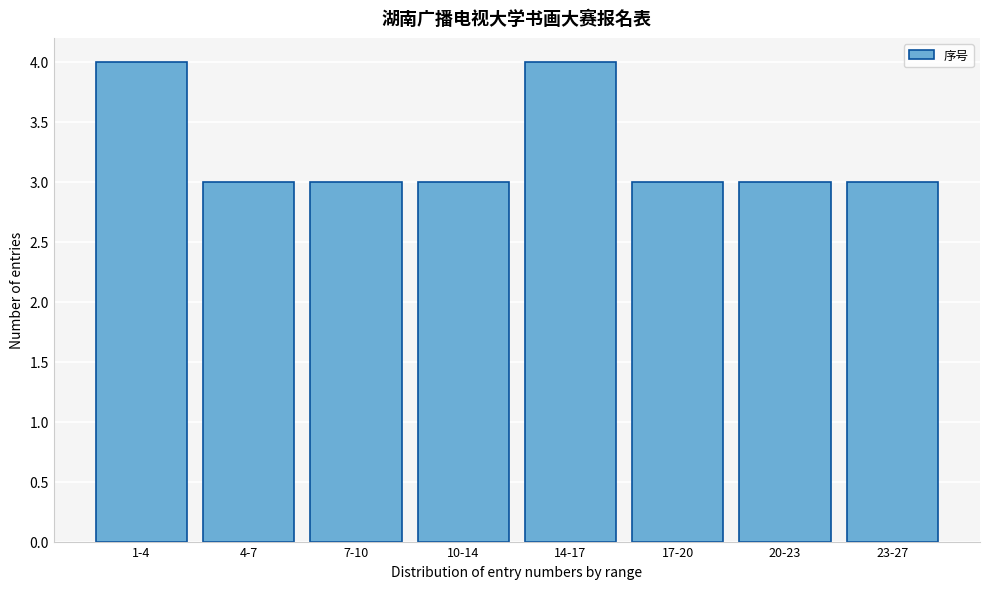

Reading left to right, list all the values displayed in this chart.

4	3	3	3	4	3	3	3